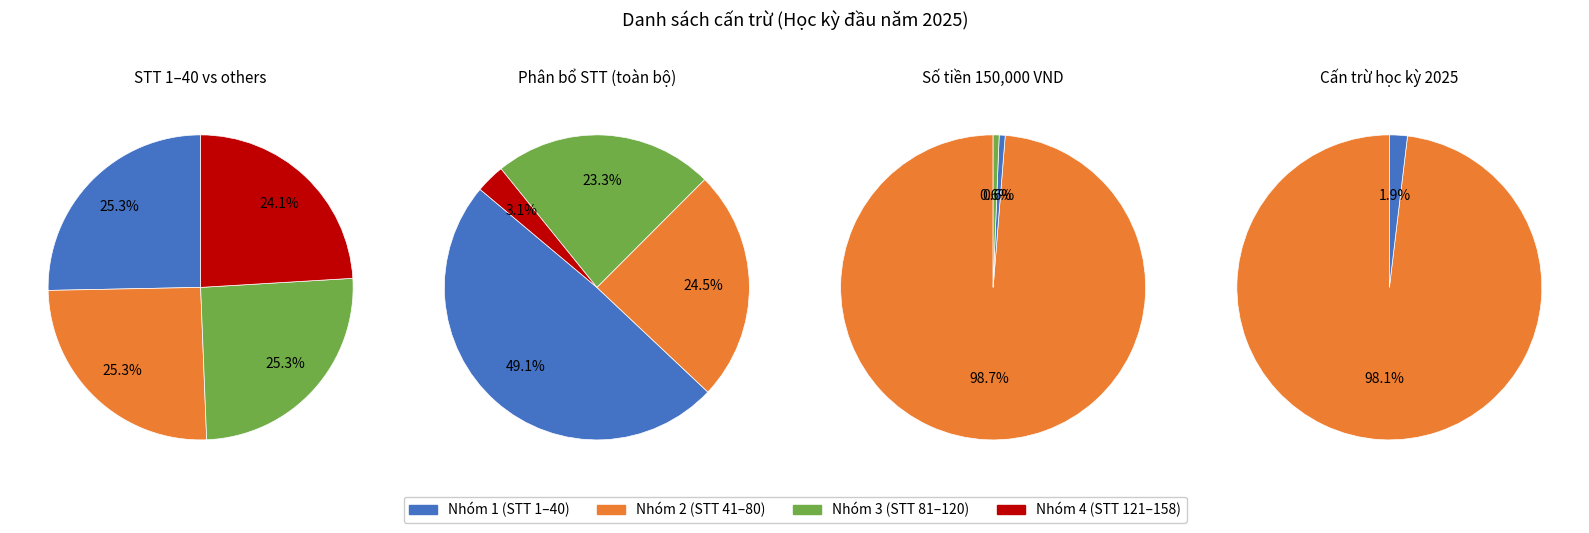

Between Other and 150000, which is larger?

150000